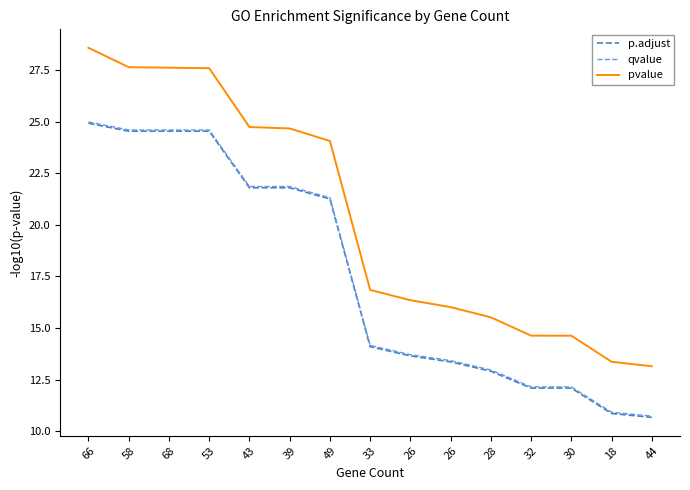

List the series in order of their peak value, lowest first.

p.adjust, qvalue, pvalue